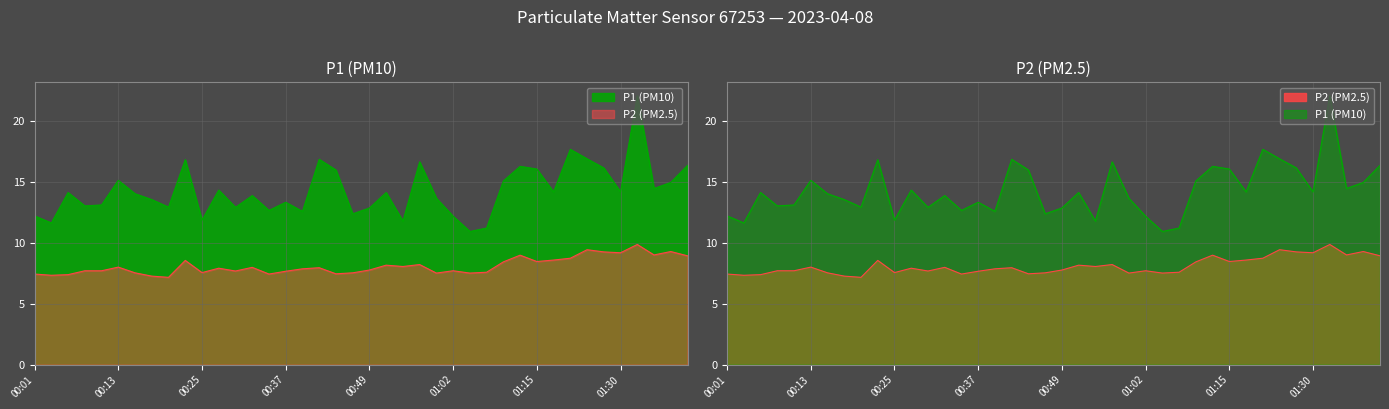

What are all the series names shown in the legend?

P1, P2